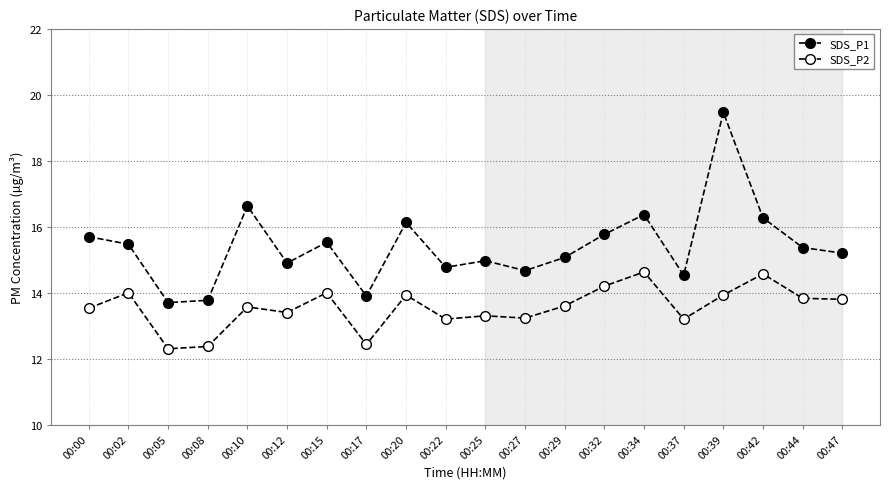

How many series are shown in this chart?

2